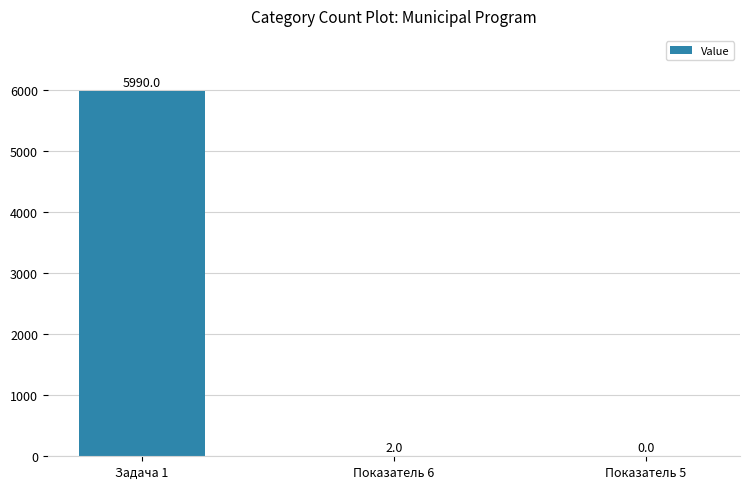

What is the sum of the values at Задача 1 and Показатель 5?

5990